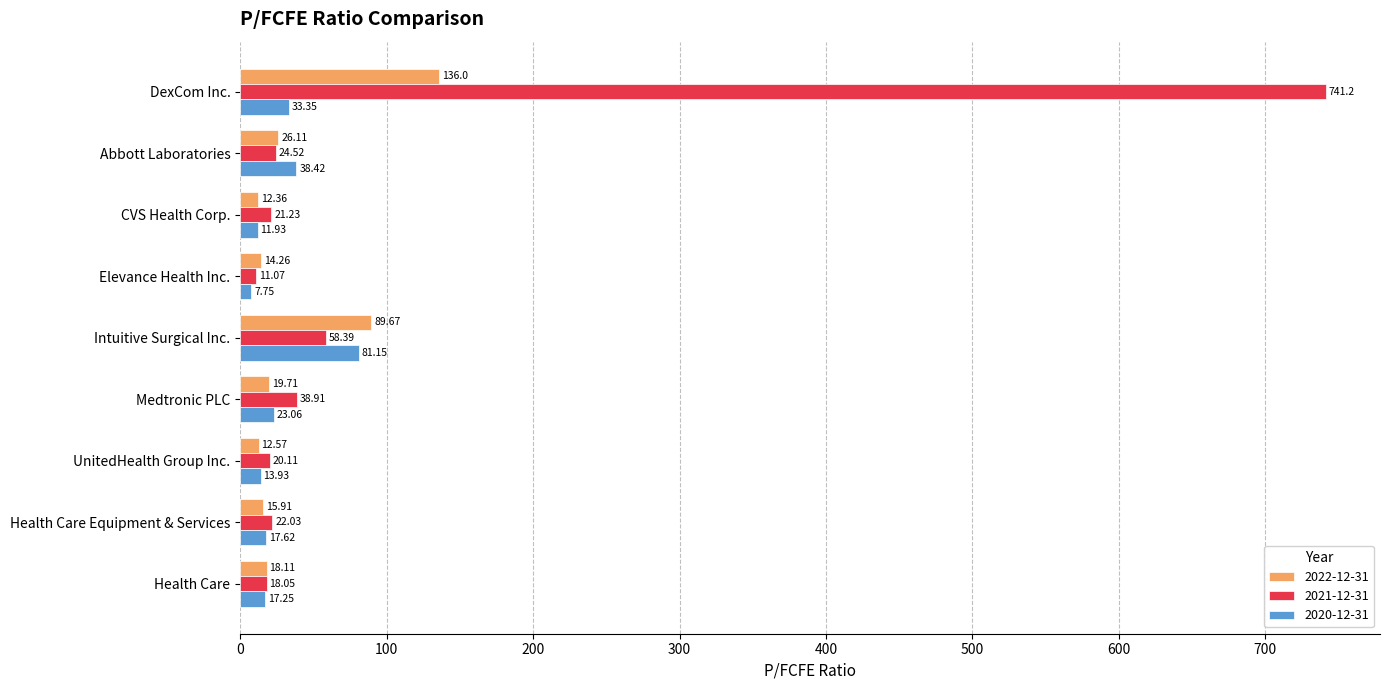

Which series has the largest total across all categories?

2021-12-31